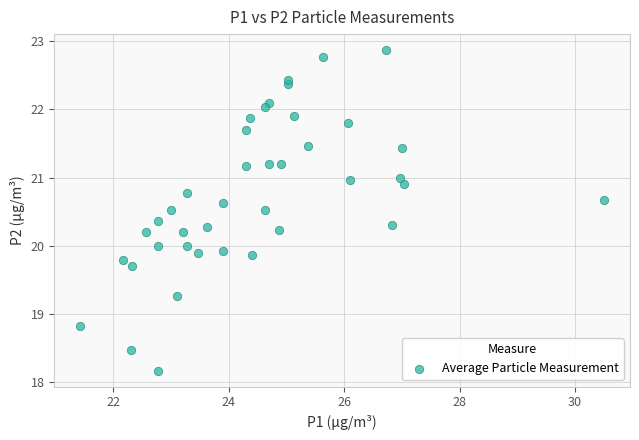

What is the range of Y values (max minus min)?

4.7